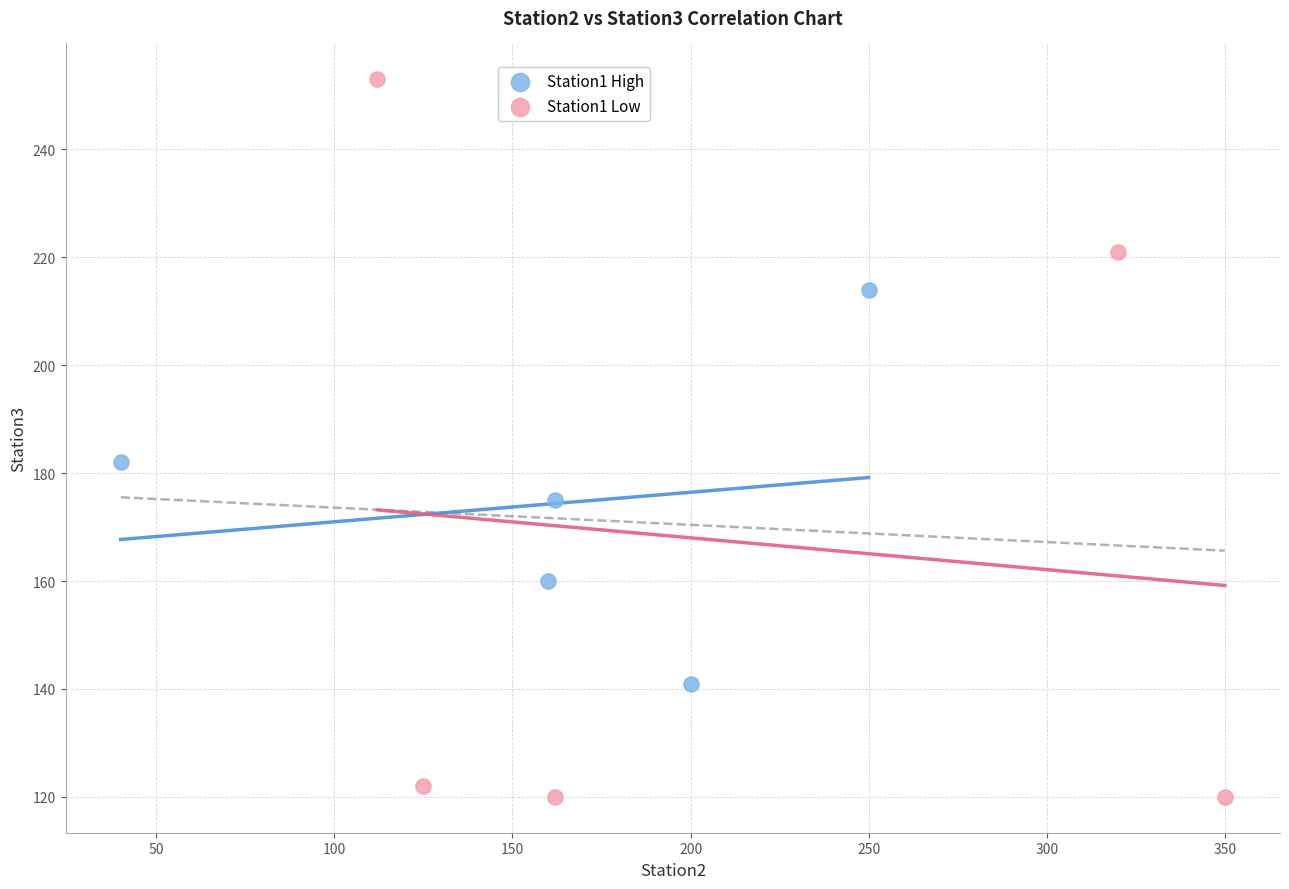

Which series reaches the maximum Y coordinate?

Station1 Low